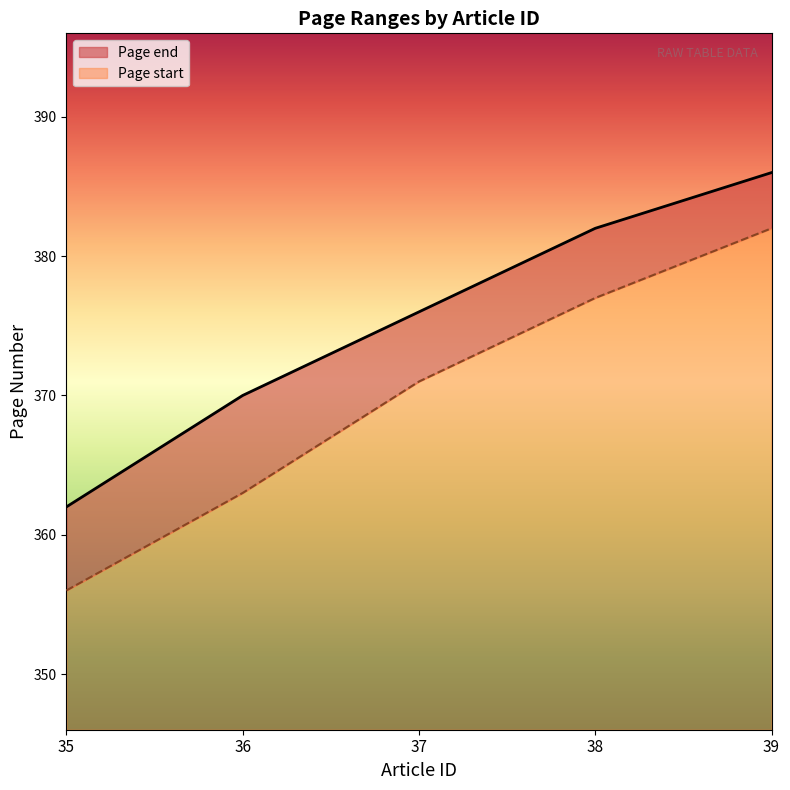

What is the difference between the second highest and second lowest values in the Page start series?

14